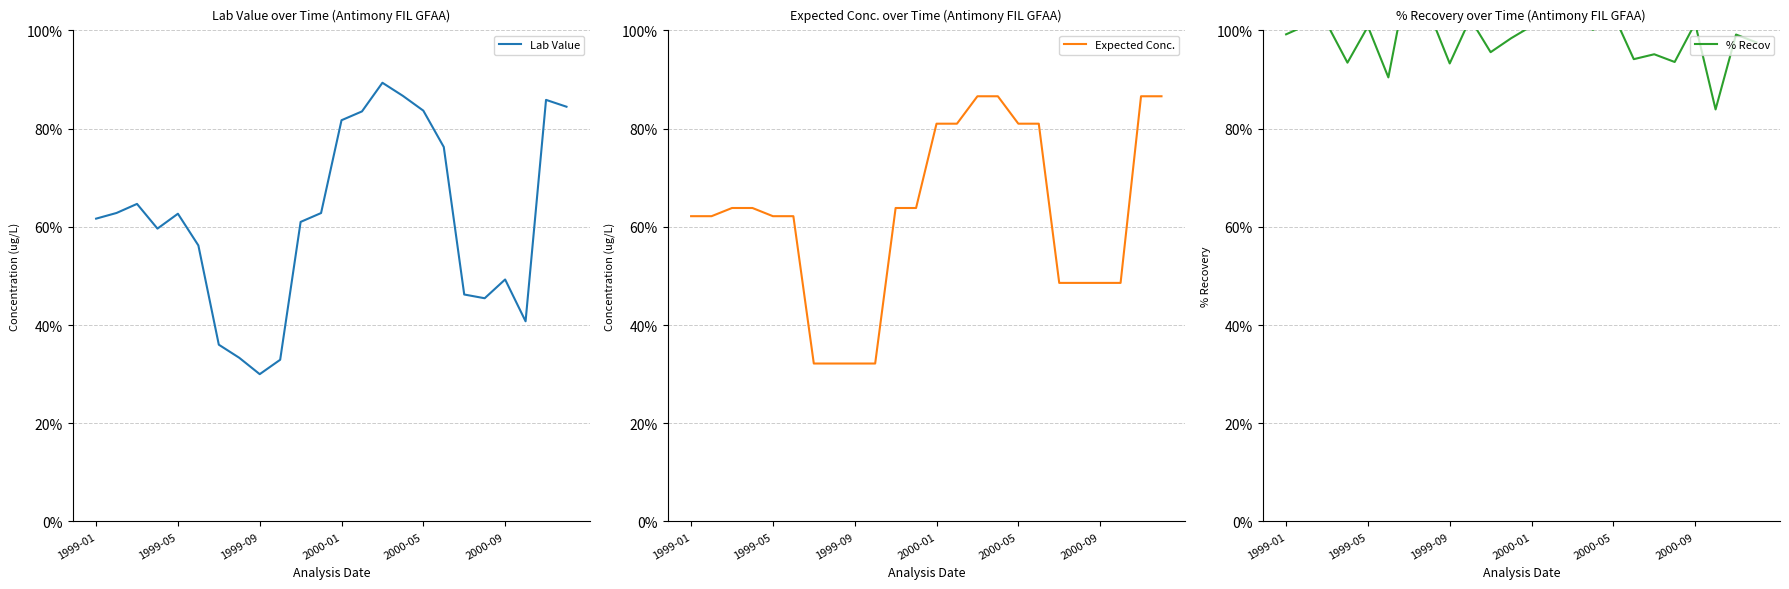

How many values in the % Recov series are below 1?

12